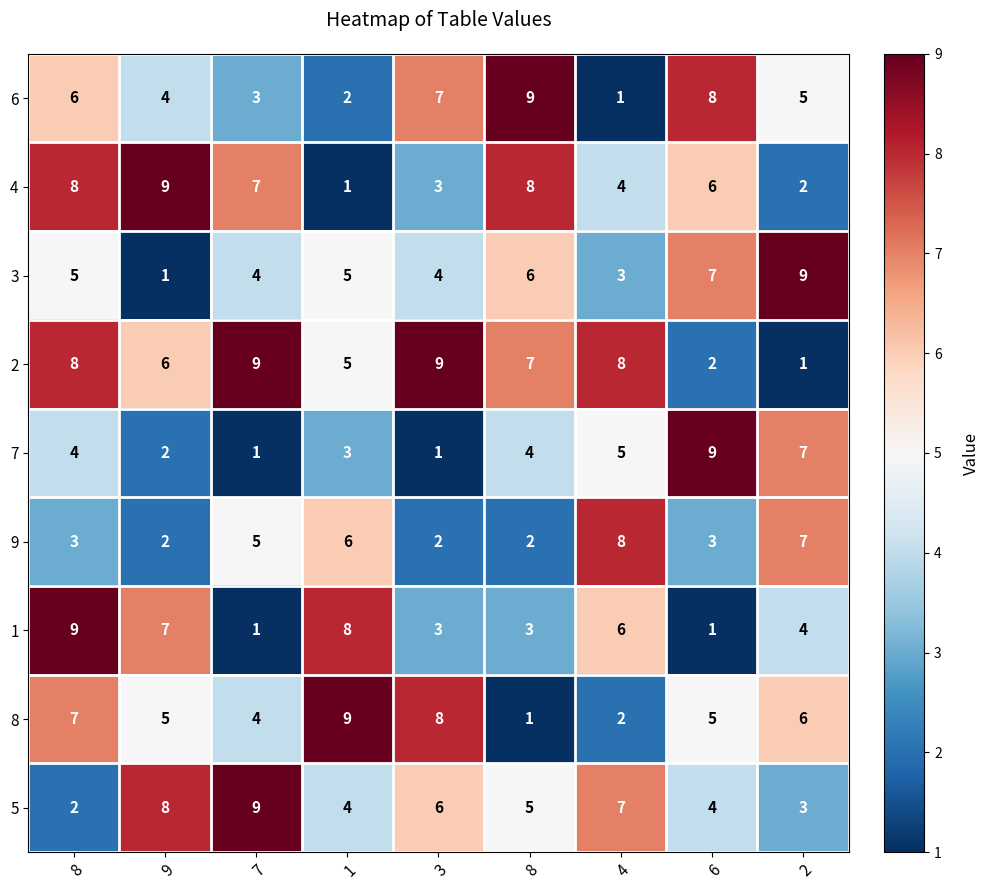

How many distinct data groups are displayed?

9